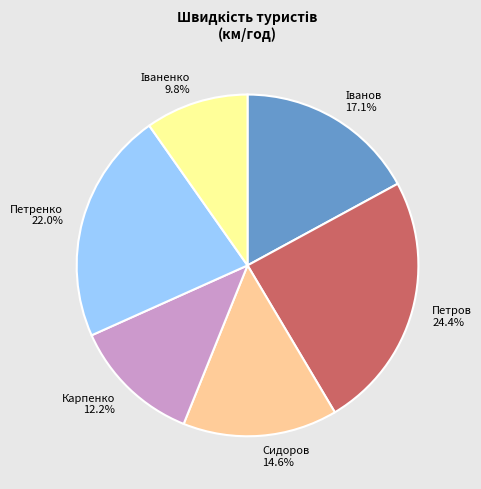

Does Петренко account for over 50% of the chart?

No